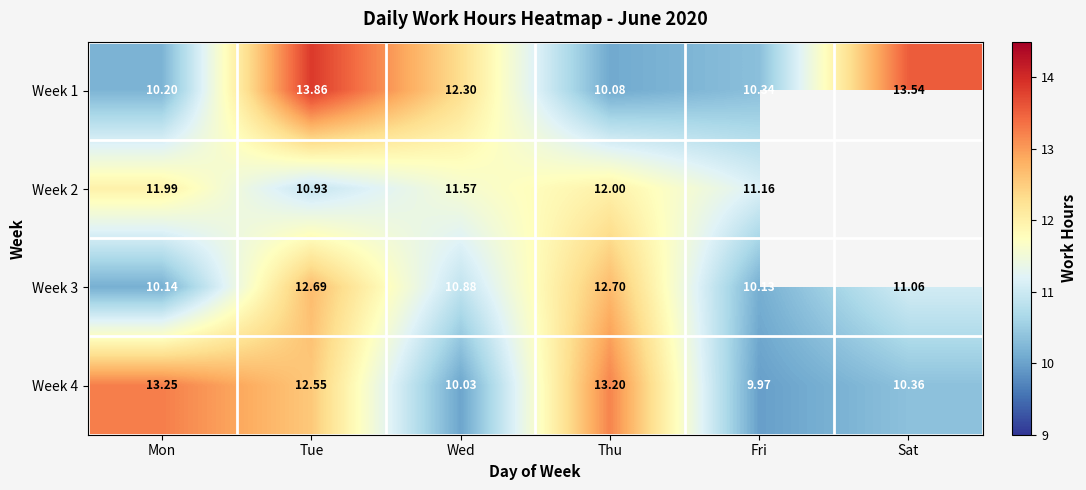

What is the spread (max minus min) of values at Sat?

3.2